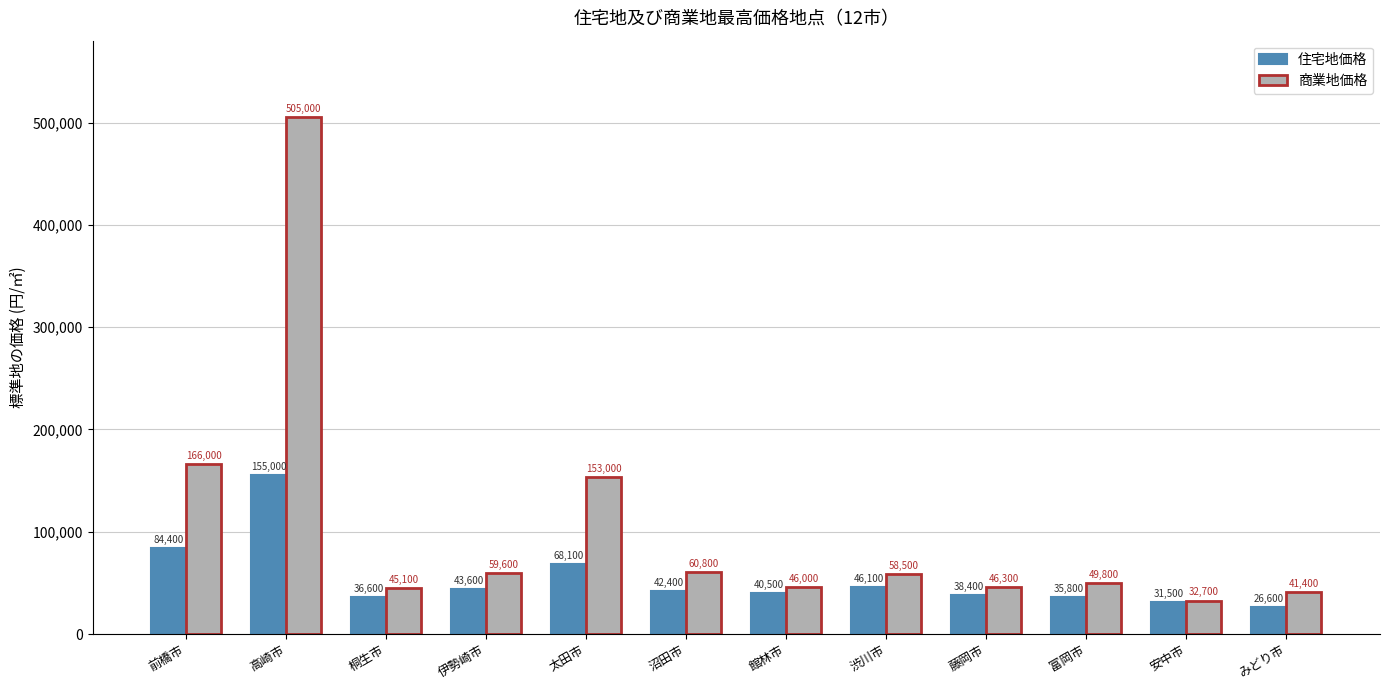

Which series has the widest spread of values?

商業地価格